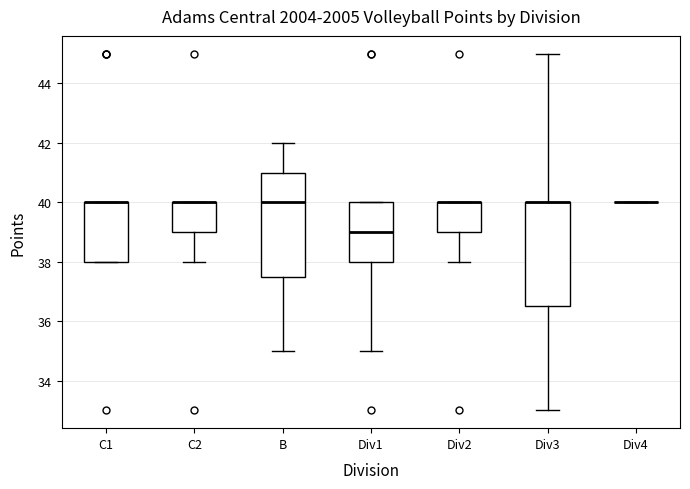

Reading left to right, transcribe this box plot: for each box, give where its median line is, the range the box spans, and where its two whiskers end, as read against the y-axis. The values are not printed on the chart, so give them approximately, as read against the axis.

C1: median 40.0 (drawn on the box's upper edge), box 38.0 to 40.0, whiskers 38.0 to 40.0
C2: median 40.0 (drawn on the box's upper edge), box 39.0 to 40.0, whiskers 38.0 to 40.0
B: median 40.0, box 37.6 to 41.0, whiskers 35.0 to 42.0
Div1: median 39.0, box 38.0 to 40.0, whiskers 35.0 to 40.0
Div2: median 40.0 (drawn on the box's upper edge), box 39.0 to 40.0, whiskers 38.0 to 40.0
Div3: median 40.0 (drawn on the box's upper edge), box 36.6 to 40.0, whiskers 33.0 to 45.0
Div4: box collapsed to a line at 40.0, whiskers 40.0 to 40.0